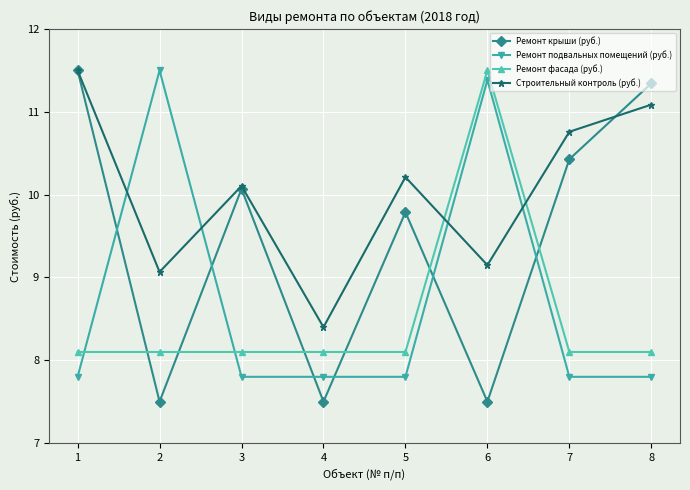

What is the value of the Ремонт подвальных помещений (руб.) point at the 6th from the left?

11.4